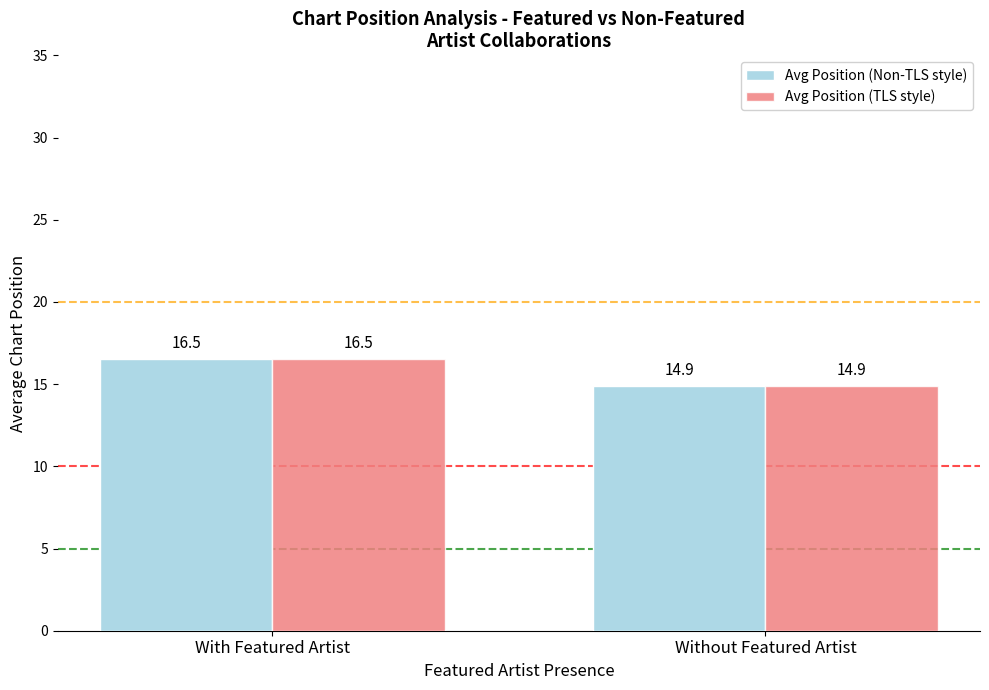

Reading left to right, extract all data points from this chart.

Avg Position (Non-TLS style): 16.5	14.9
Avg Position (TLS style): 16.5	14.9